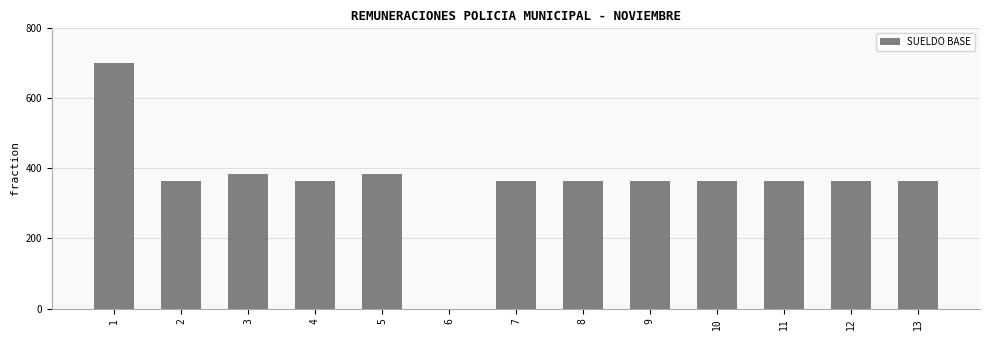

What is the change in value from 3 to 12?

-20